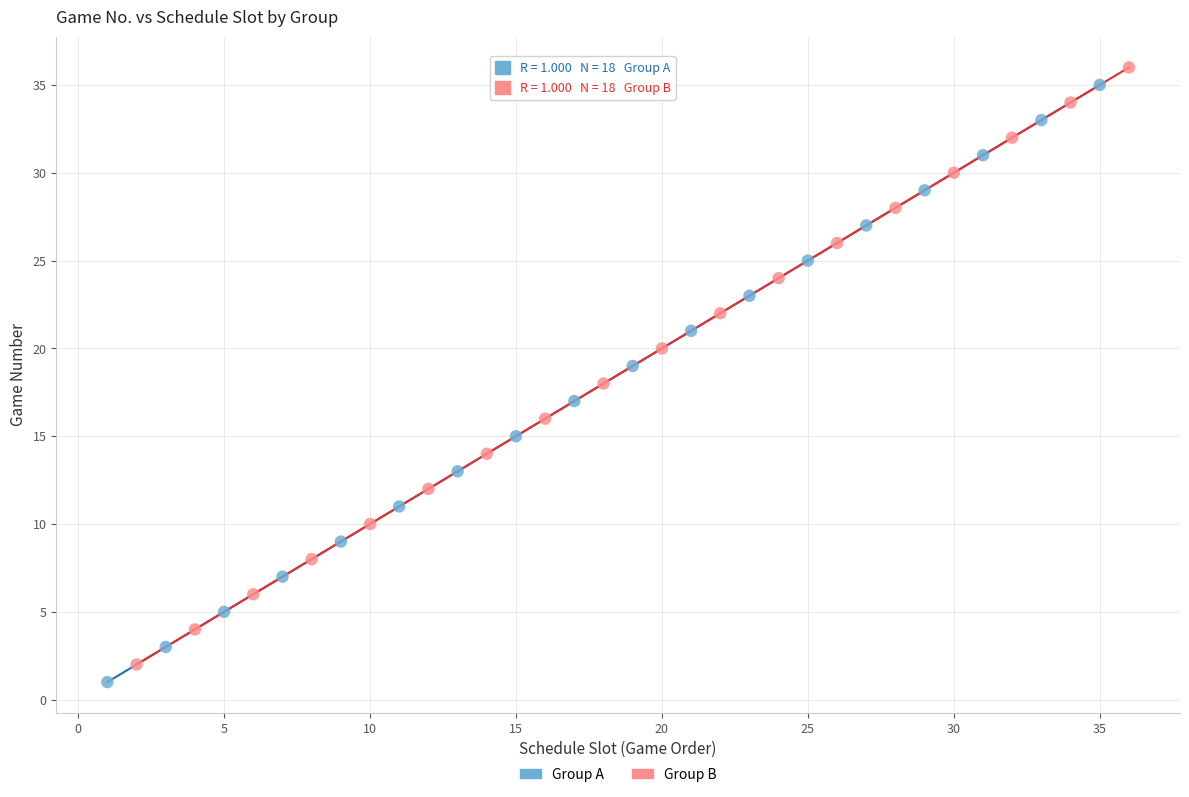

Which series reaches the minimum Y coordinate?

Group A